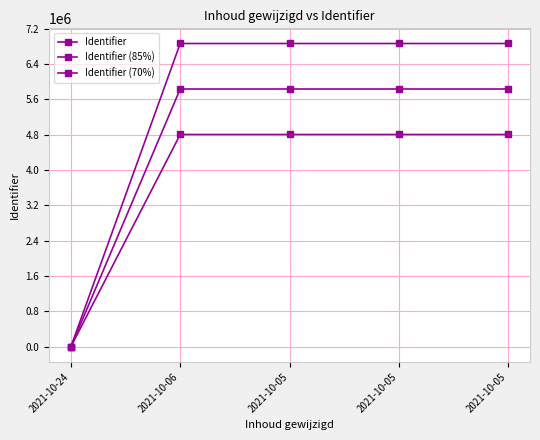

Is this an area chart (filled region under the line)?

No